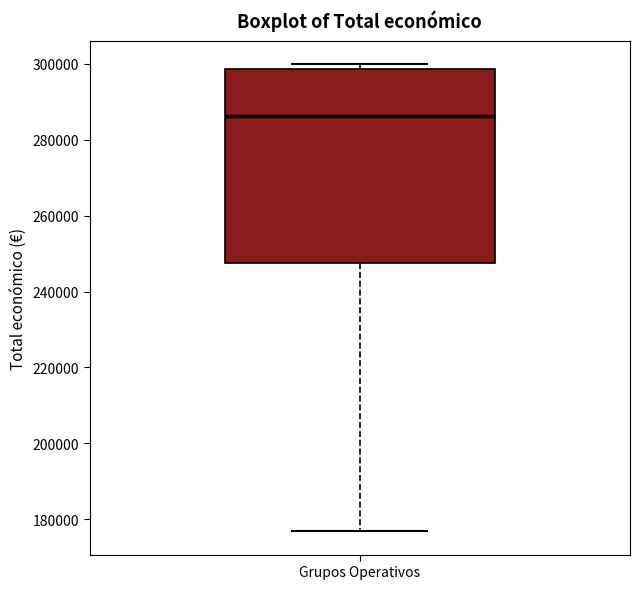

Where is the upper edge of the box for Grupos Operativos on the y-axis? The values are not printed on the chart, so give them approximately, as read against the axis.

298000